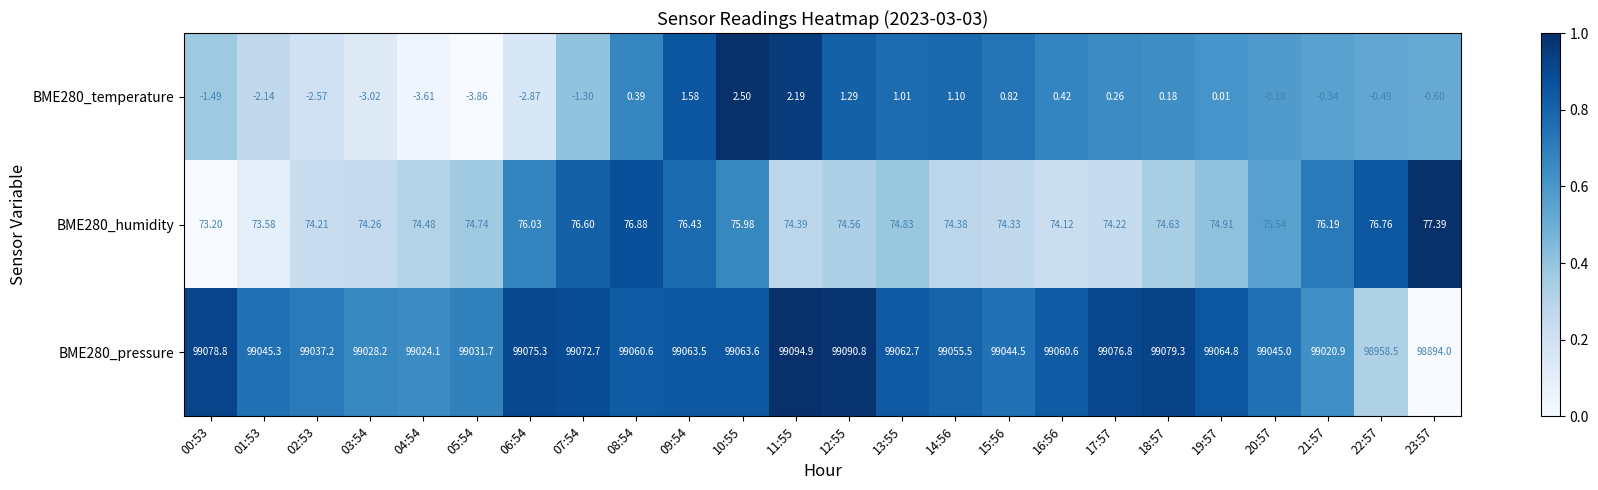

Is the value of BME280_temperature at 17:57 greater than the value of BME280_pressure at 22:57?

No